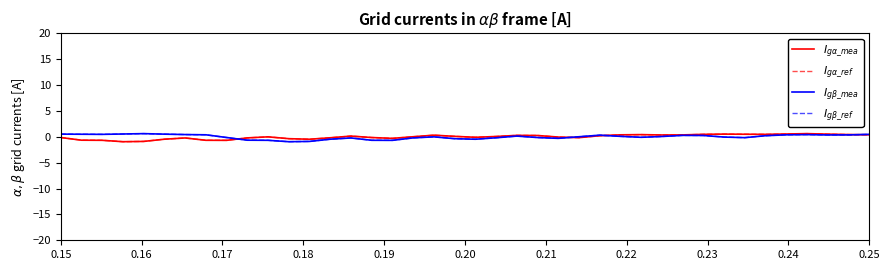

Is this an area chart (filled region under the line)?

No